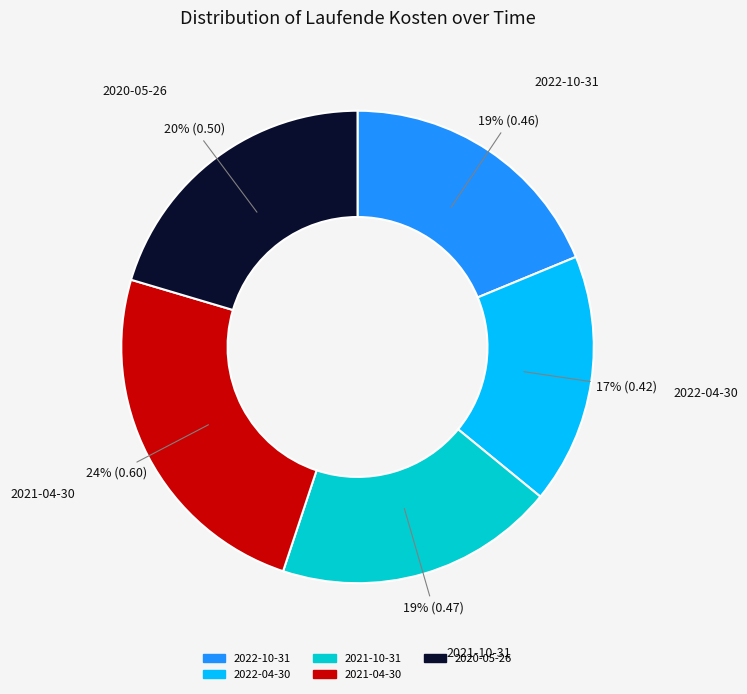

Does 2020-05-26 account for over 50% of the chart?

No